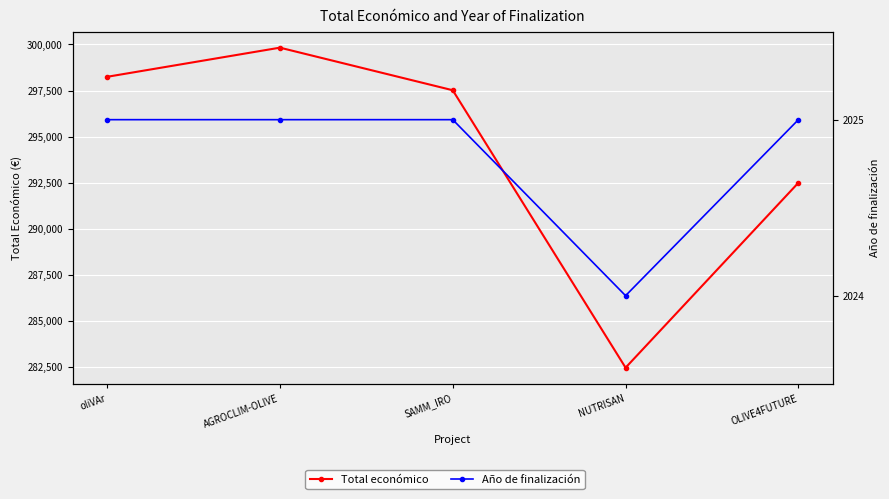

What is the minimum value for Año de finalización?

2024